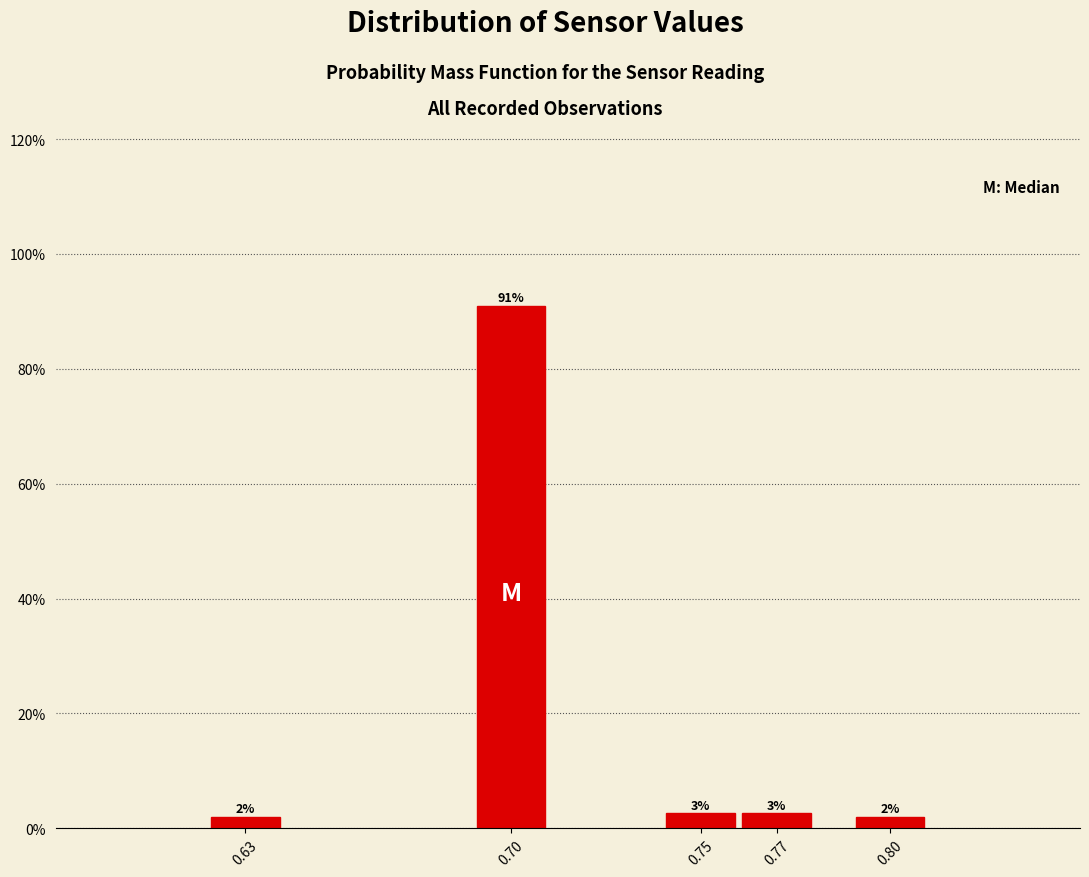

How many bars are there in total?

5